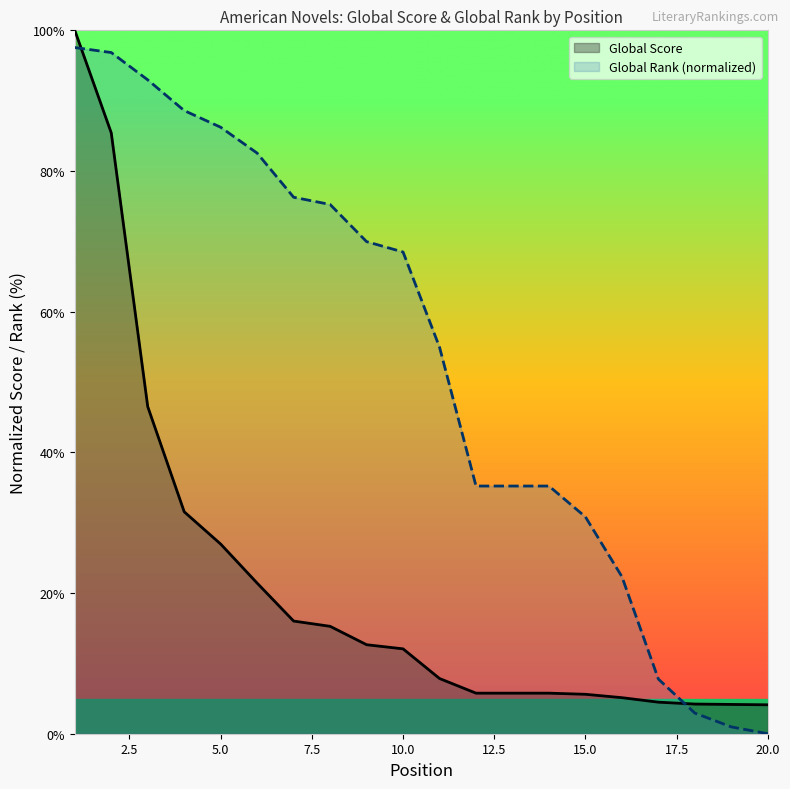

Which series has the largest total across all categories?

Global Rank (normalized)